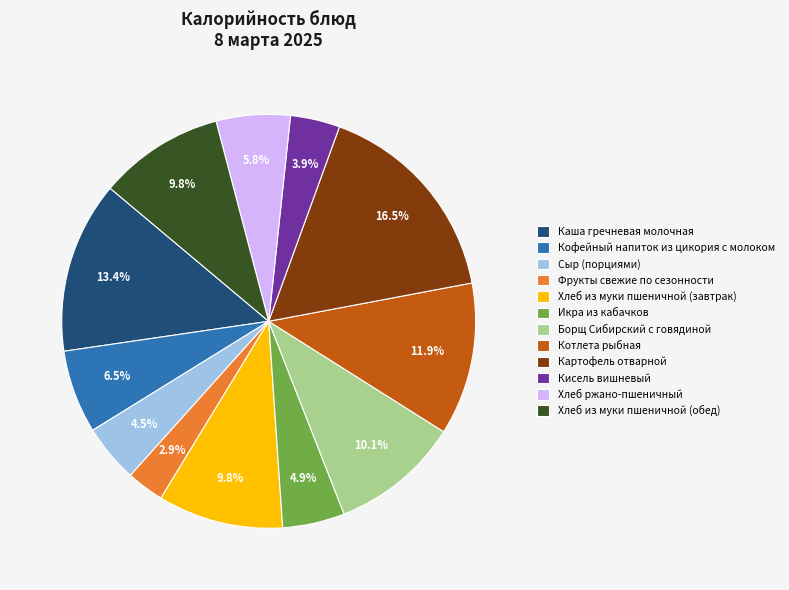

What percentage is NOT represented by Икра из кабачков?

95.1%